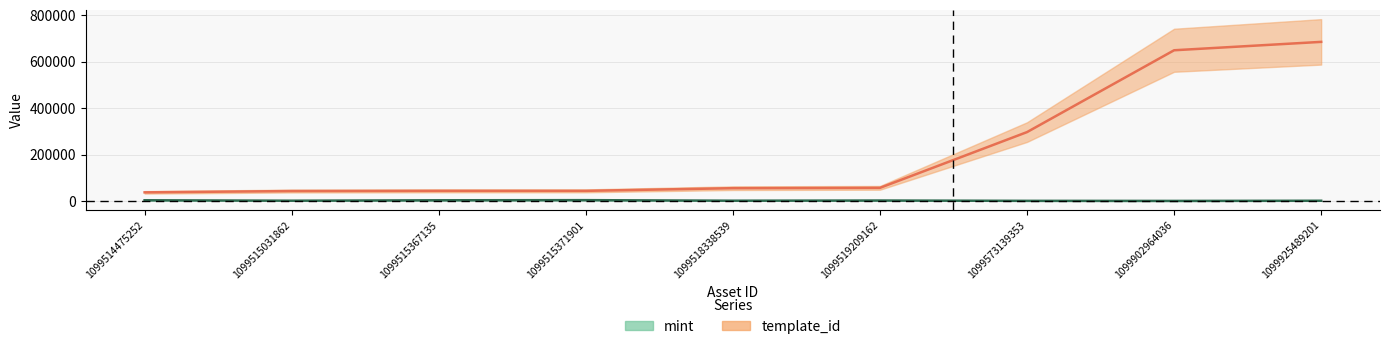

True or false: mint has a value of 2991.6 at 1099515367135.

True